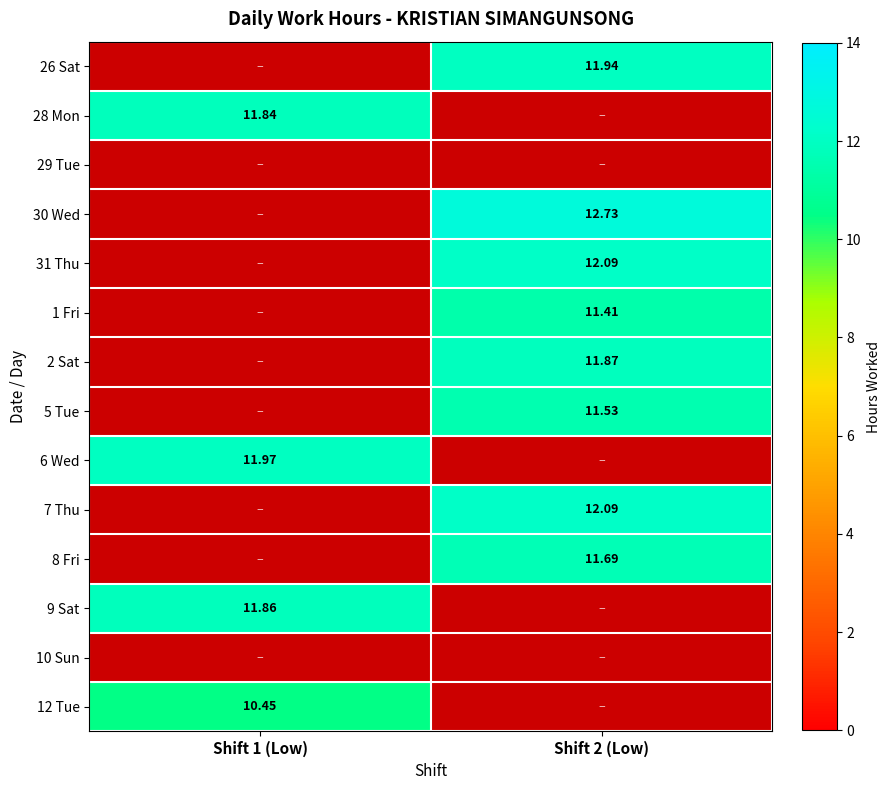

How many categories are shown in the chart?

2